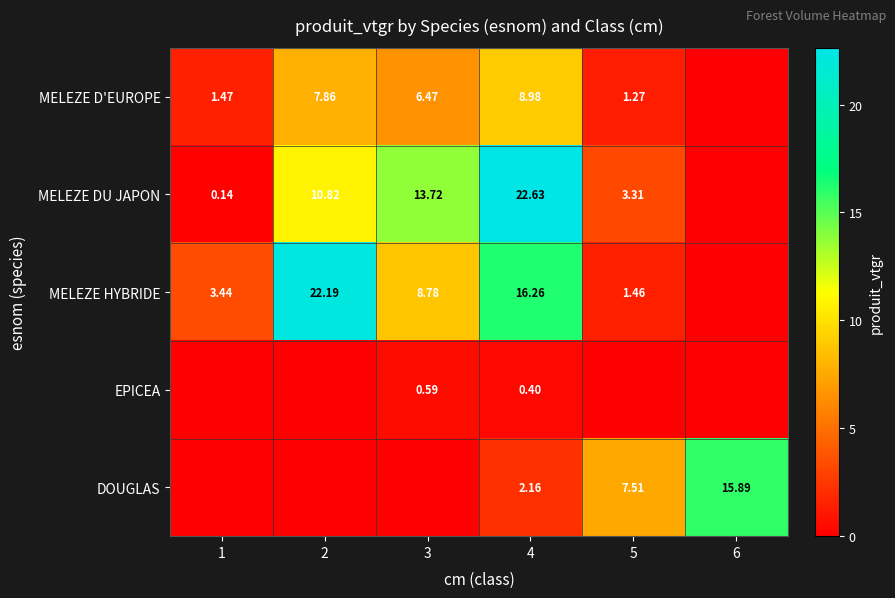

What is the maximum value shown in the chart?

22.6